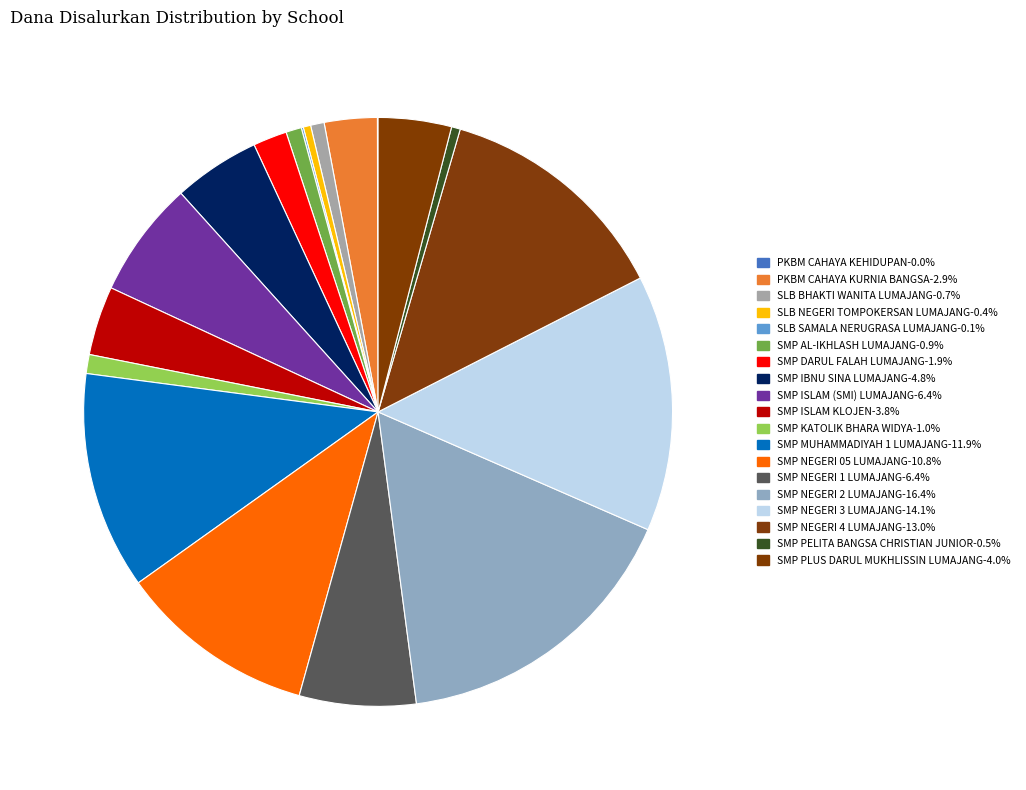

Count the number of slices in the pie.

19